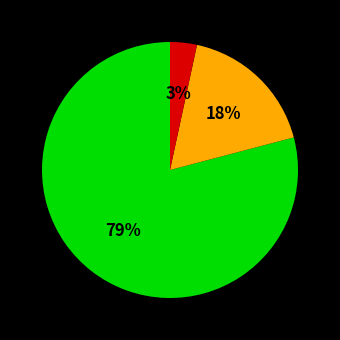

To the nearest percent, what is the average slice percentage?

33%